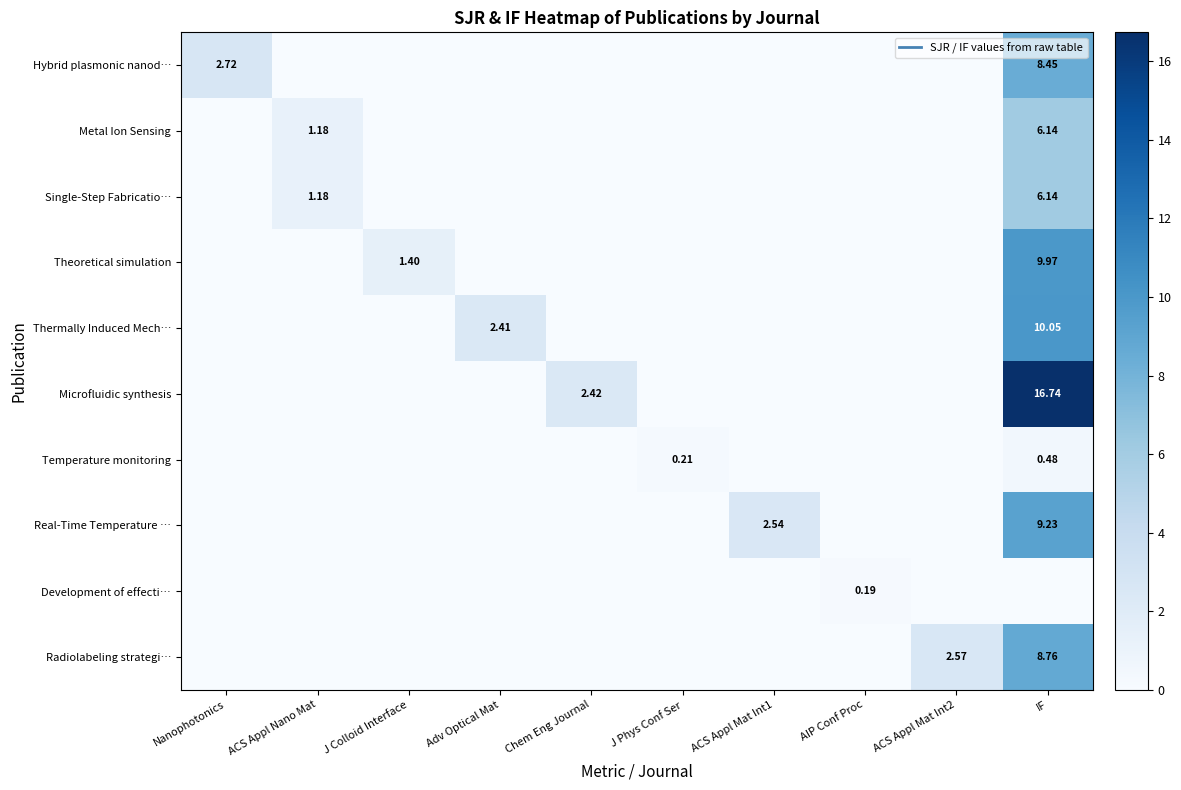

Which series has the widest spread of values?

Microfluidic synthesis